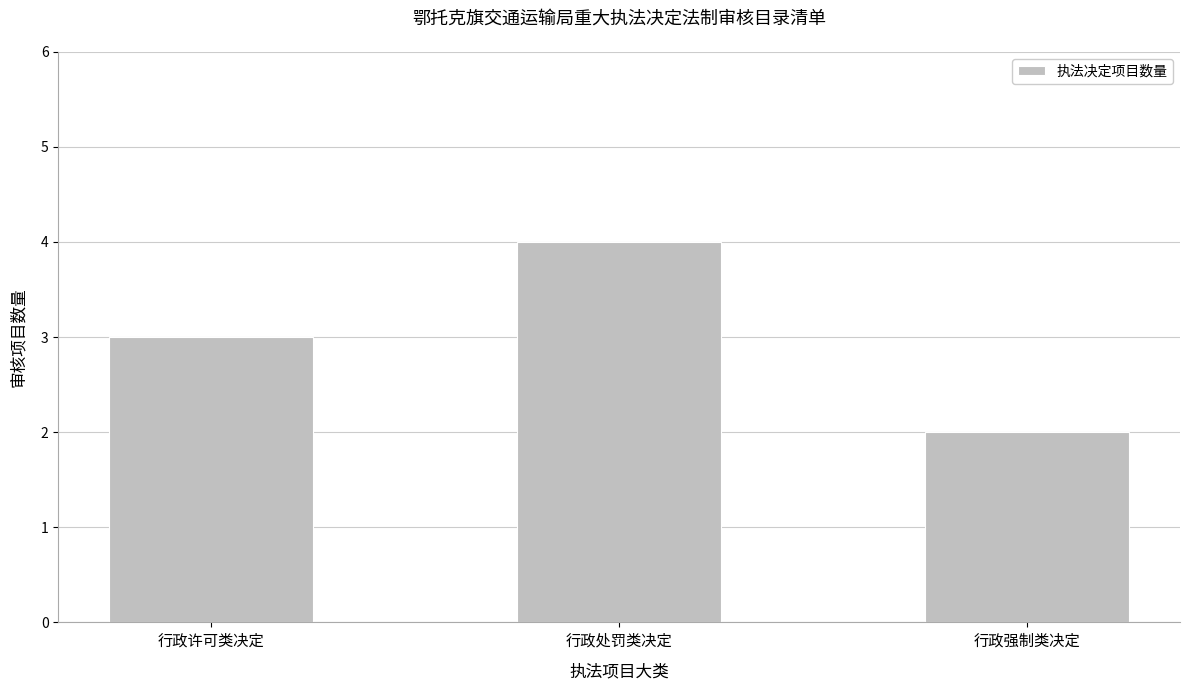

Rank the categories by value from lowest to highest.

行政强制类决定, 行政许可类决定, 行政处罚类决定